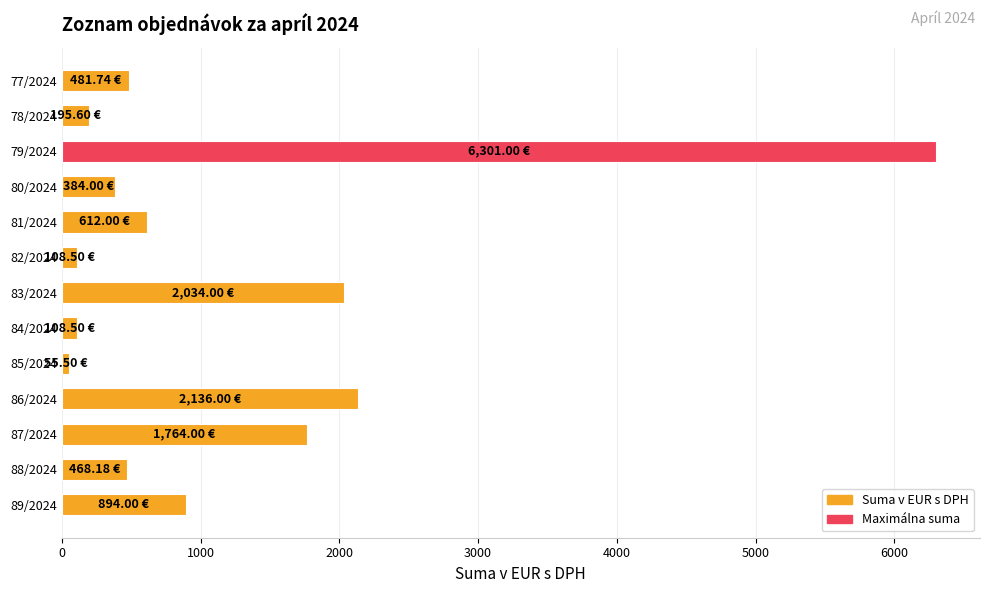

At which category does the chart reach its peak across all series?

79/2024